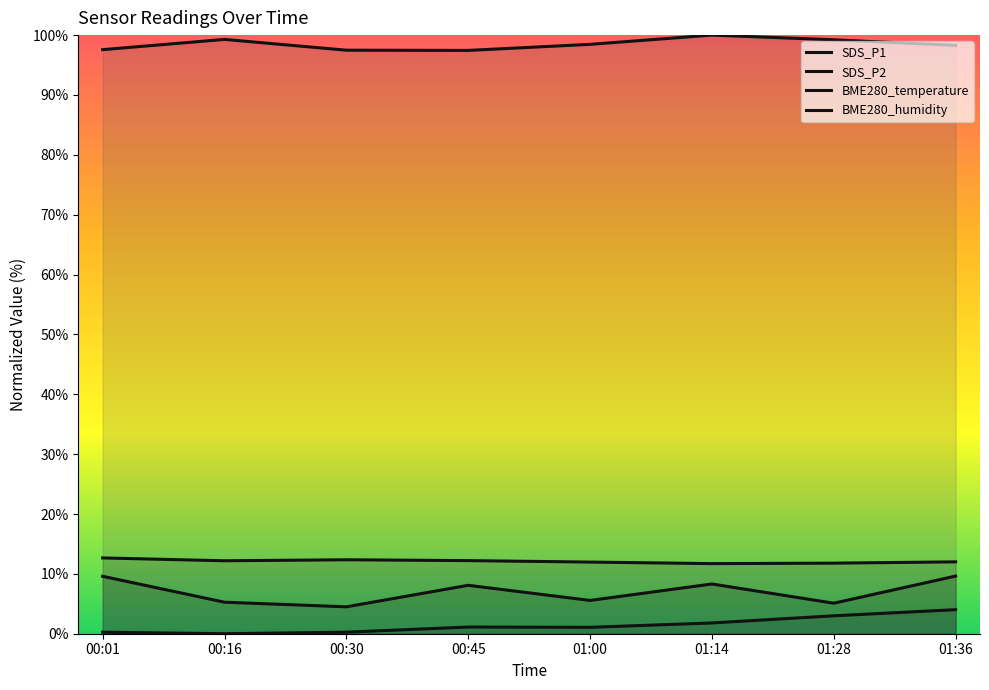

True or false: BME280_temperature and SDS_P1 intersect in this chart.

False